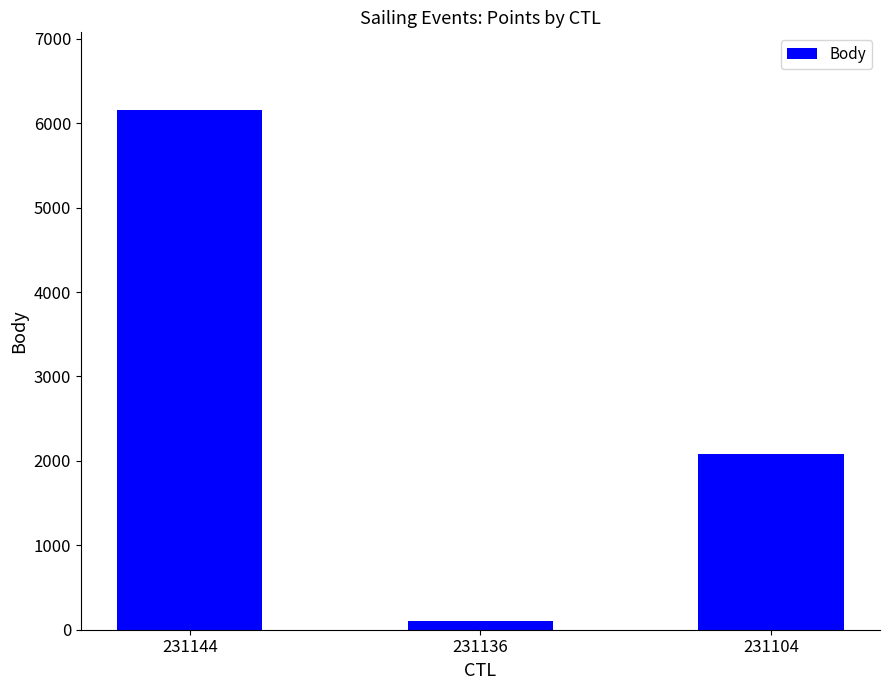

What is the sum of the values at 231144 and 231136?

6255